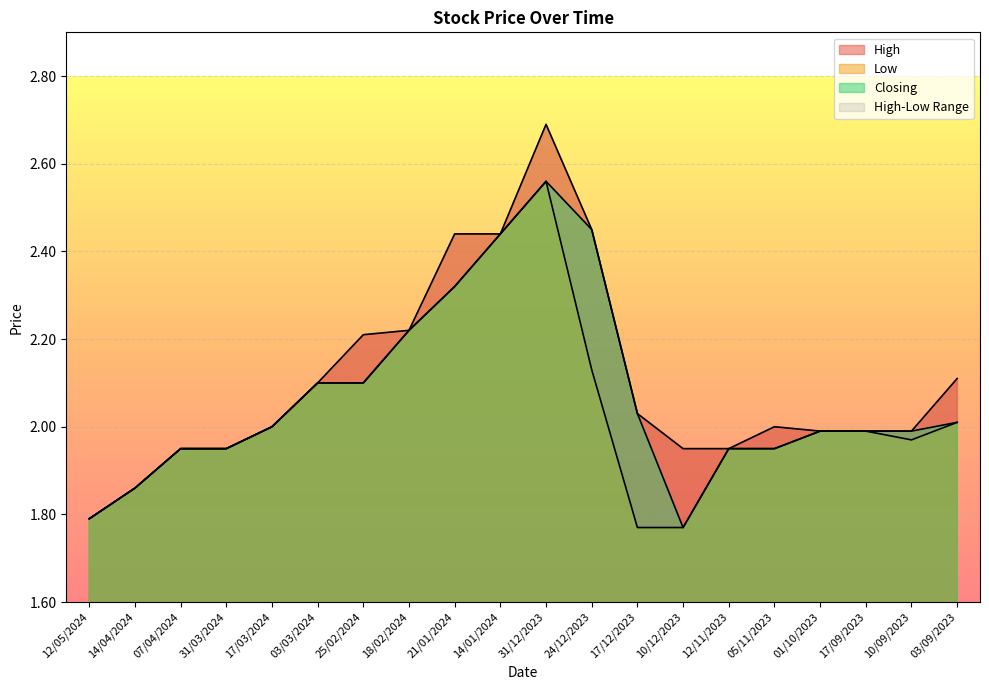

At which label does Closing reach its minimum?

10/12/2023